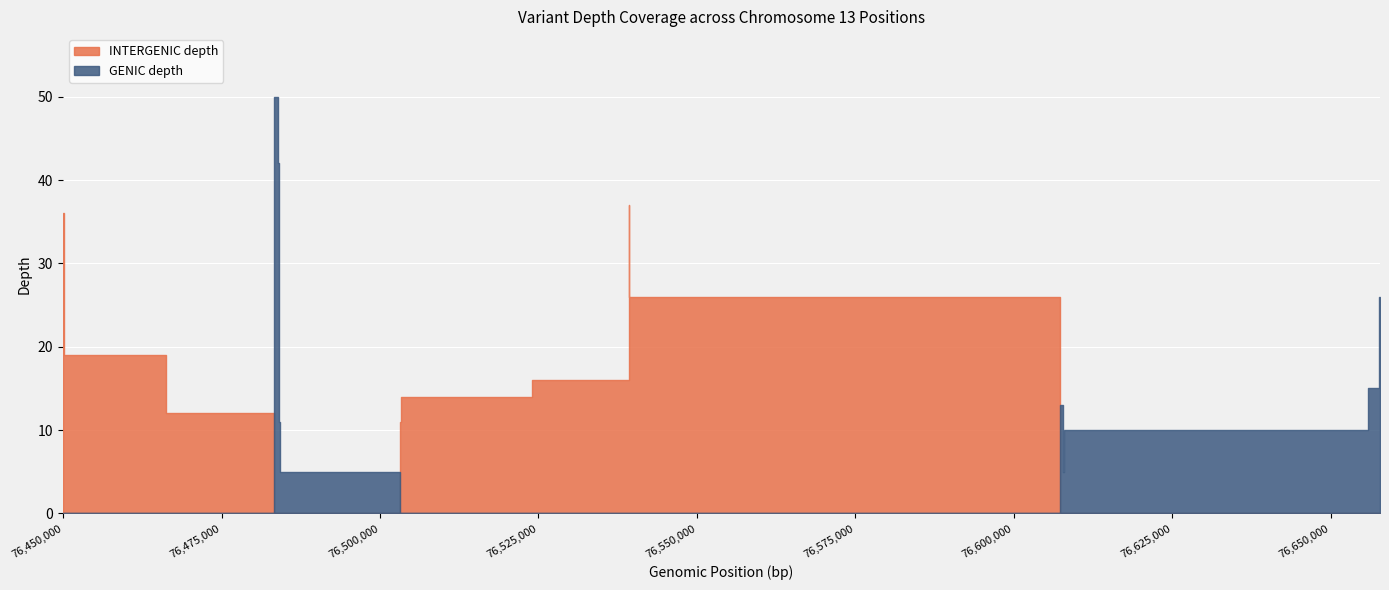

What is the greatest value displayed?

50